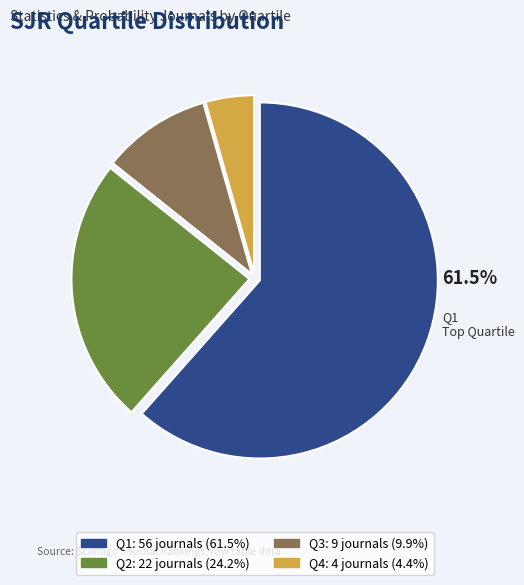

Is there a majority slice in this chart?

Yes